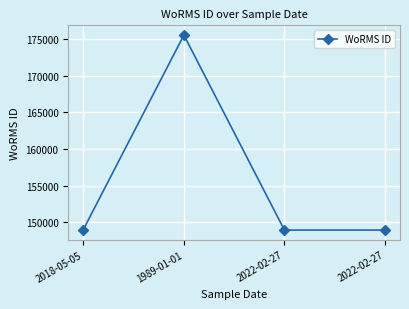

Is it true that the value at 2018-05-05 is 148985?

True